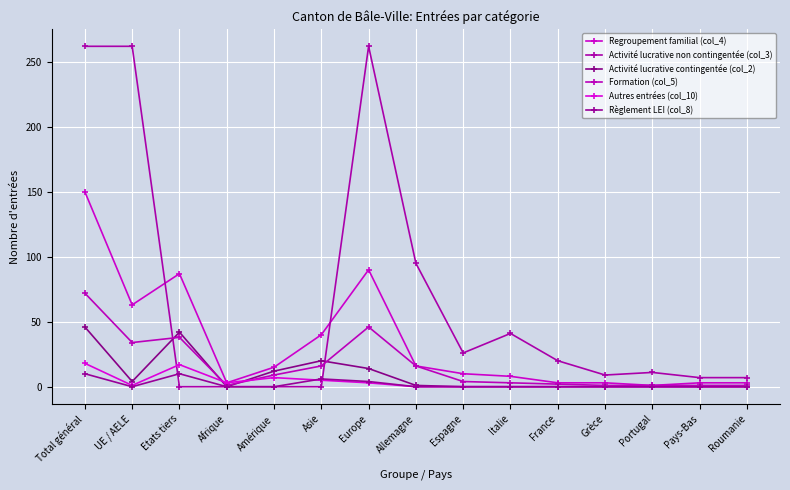

Which category has the highest value in the Activité lucrative non contingentée (col_3) series?

Total général